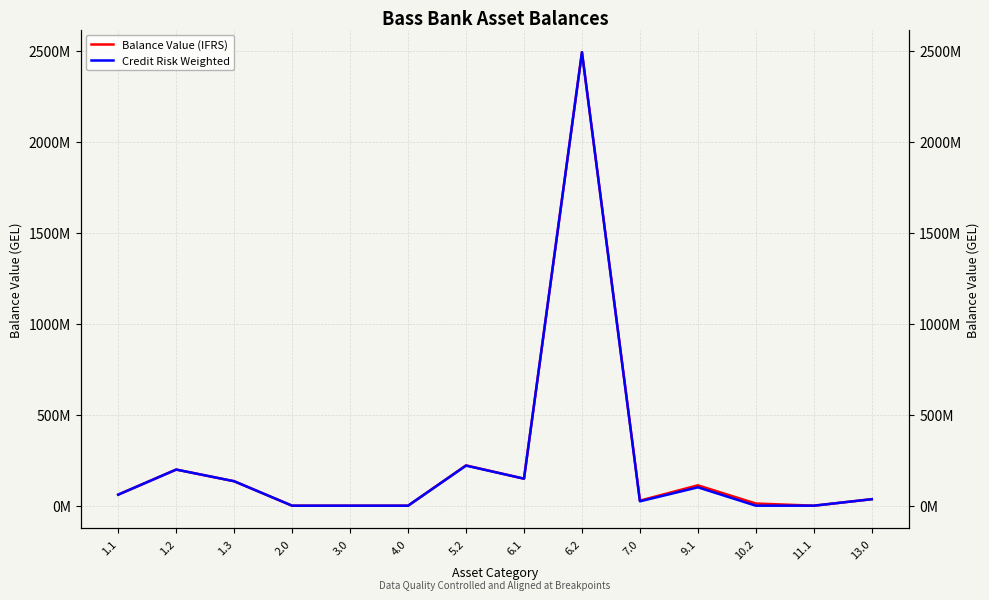

What is the highest value of the Credit Risk Weighted series?

2491006034.9